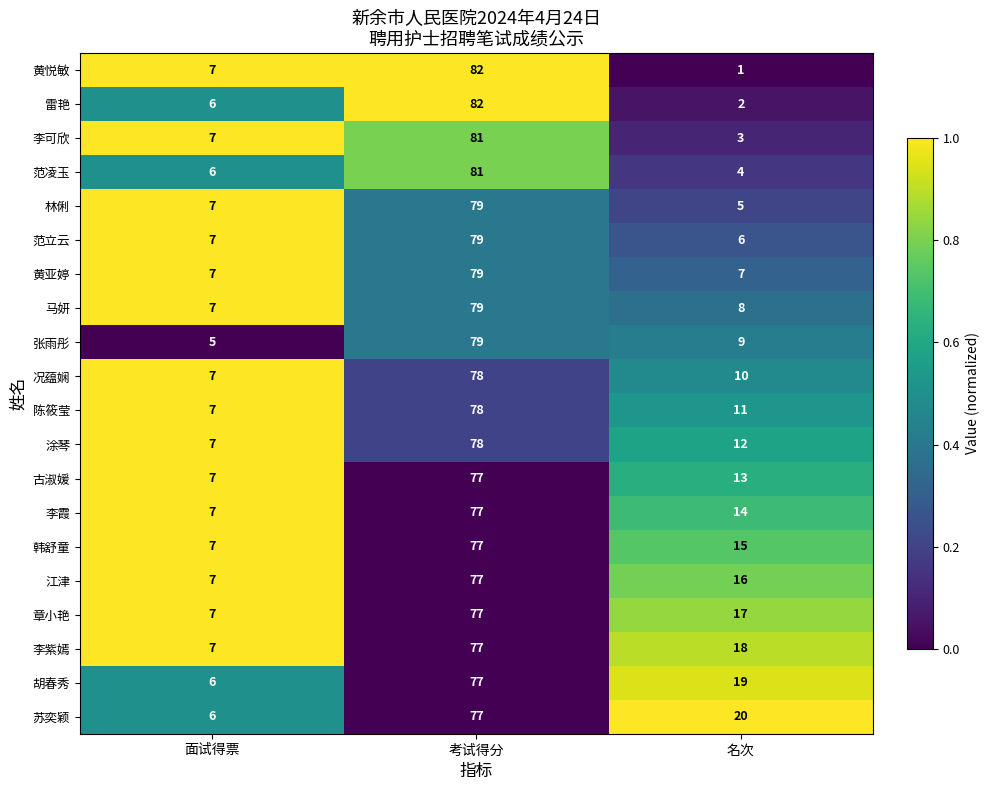

At which label does 黄悦敏 reach its minimum?

名次